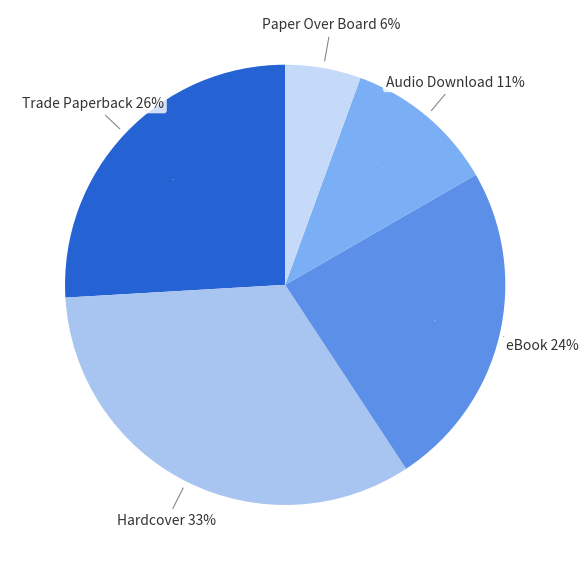

Which slice is the smallest?

Paper Over Board